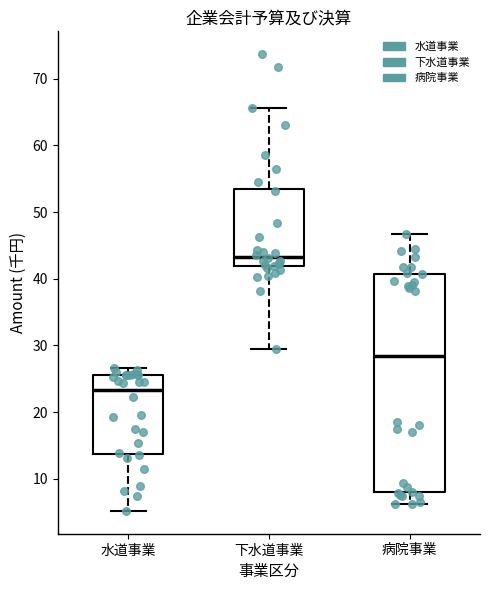

Comparing the boxes themselves (not the whiskers), which one is the tallest?

病院事業